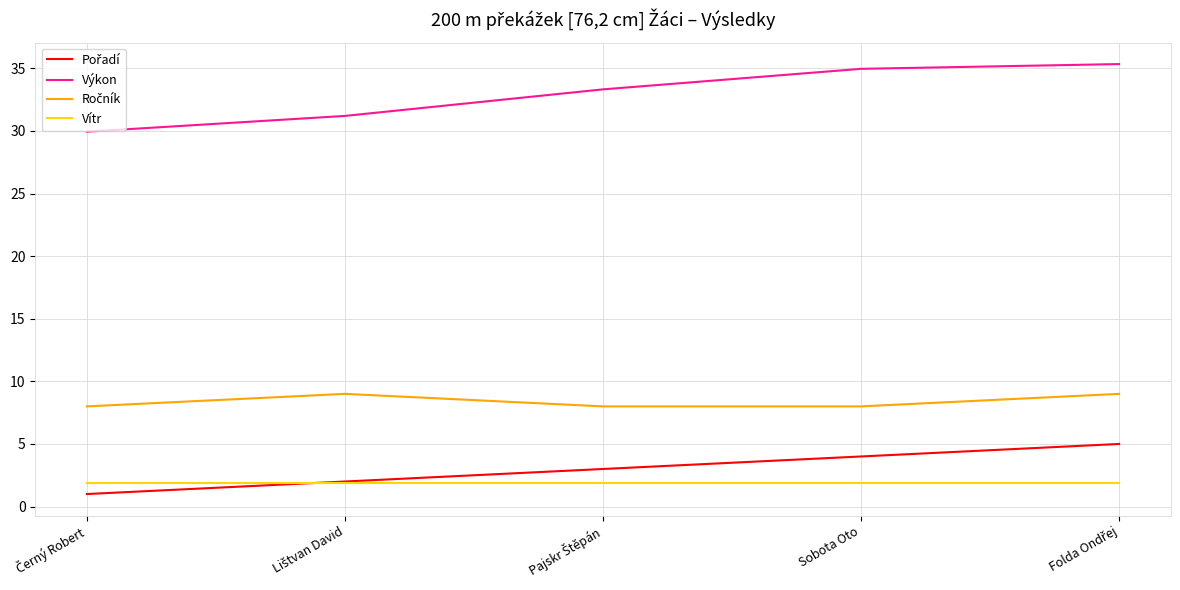

What is the minimum value for Výkon?

29.9